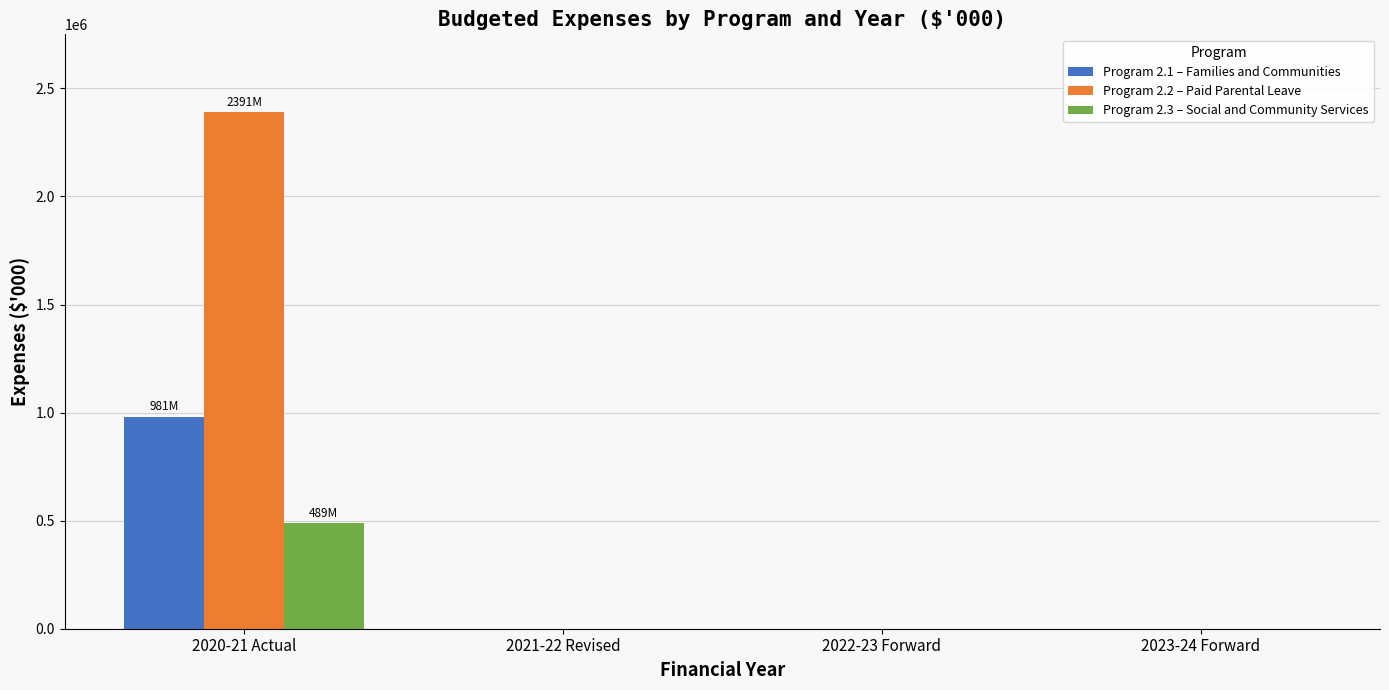

Which category has the highest value in the Program 2.3 – Social and Community Services series?

2020-21 Actual